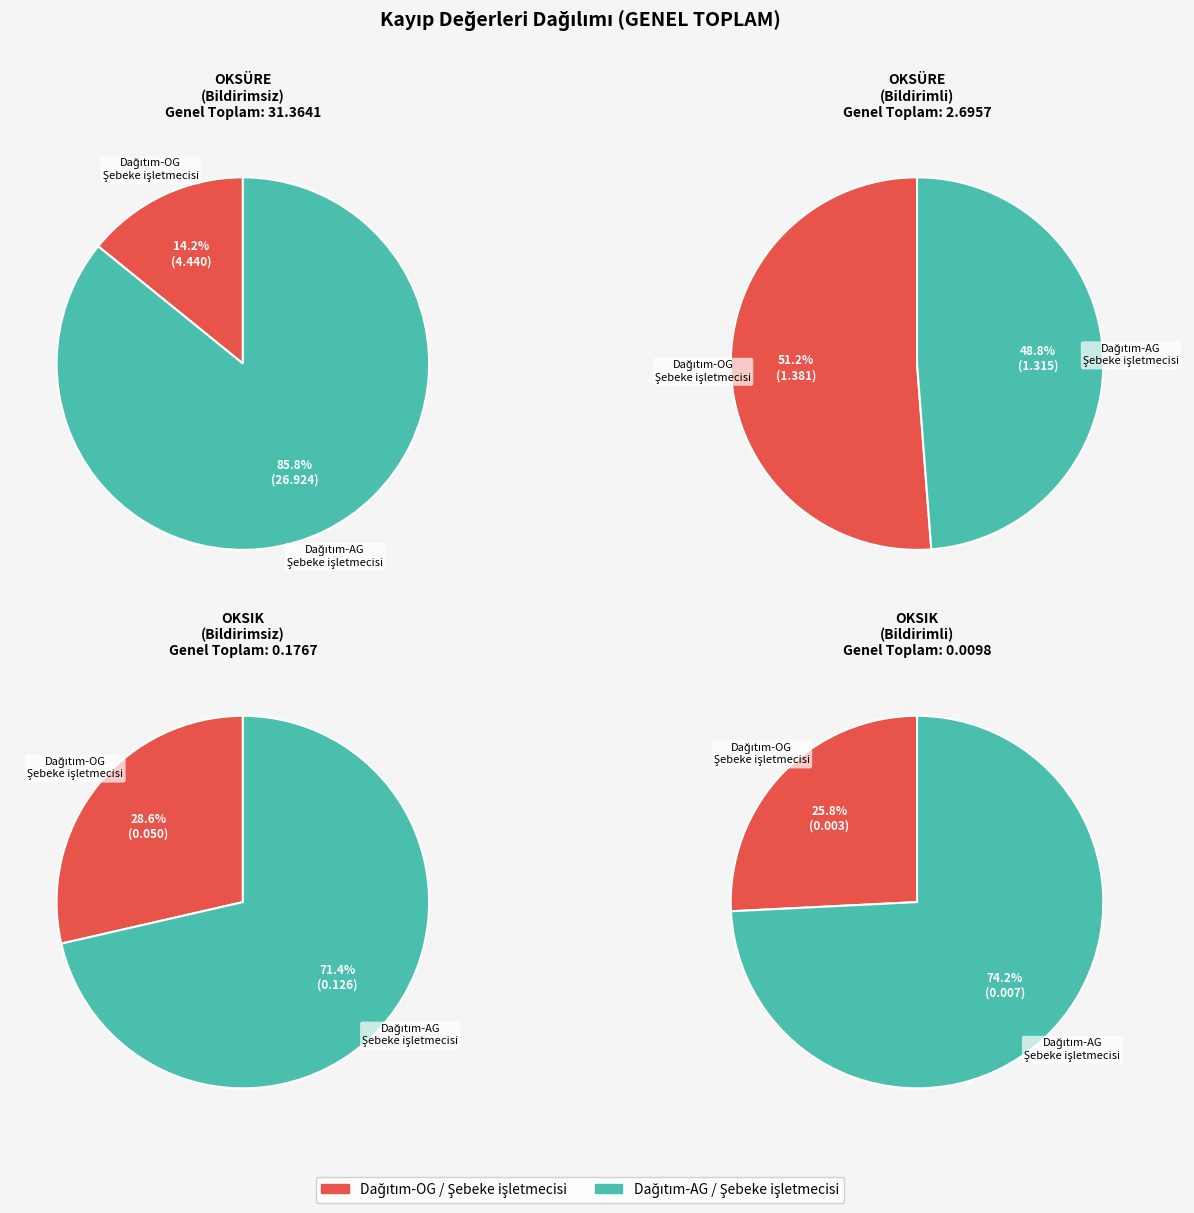

Does Dağıtım-AG / Şebeke işletmecisi account for over 50% of the chart?

Yes